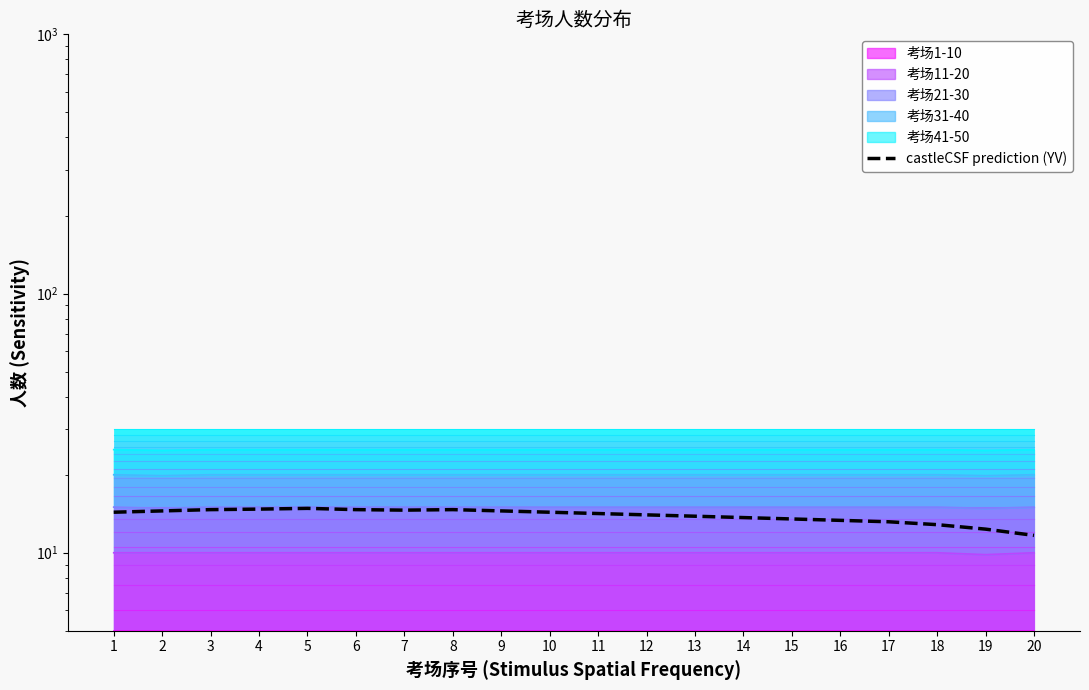

What is the value of the 20th point from the left?

11.7